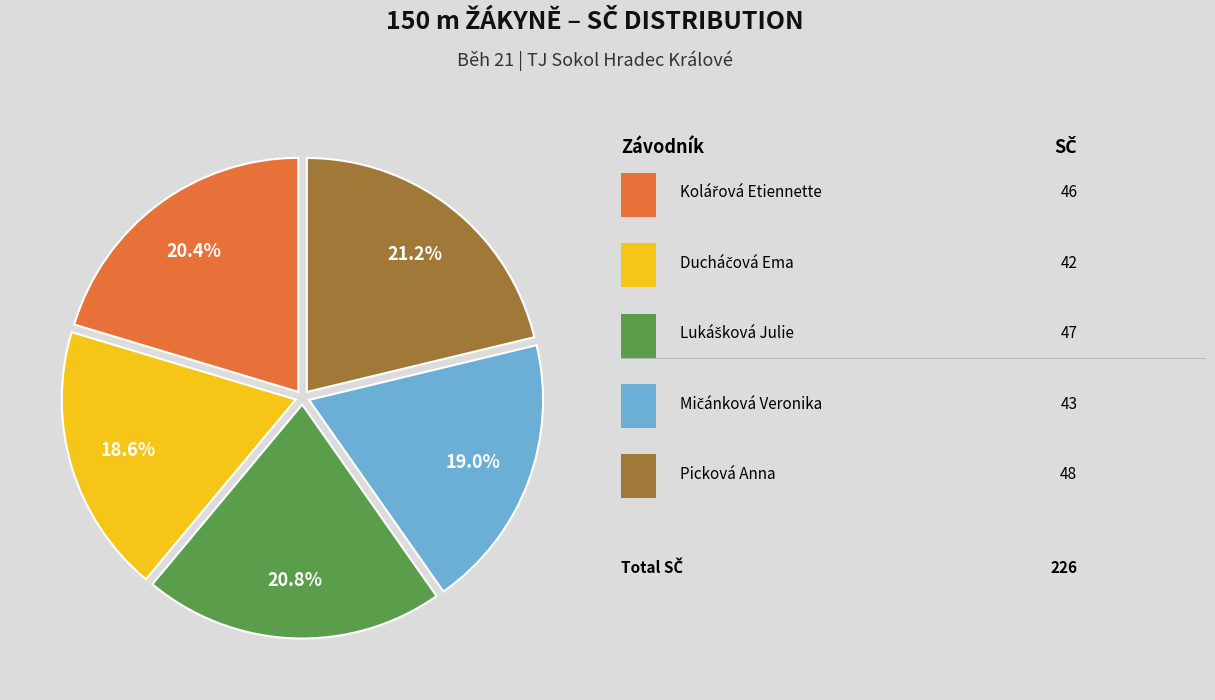

Is there any slice that represents more than half of the pie?

No